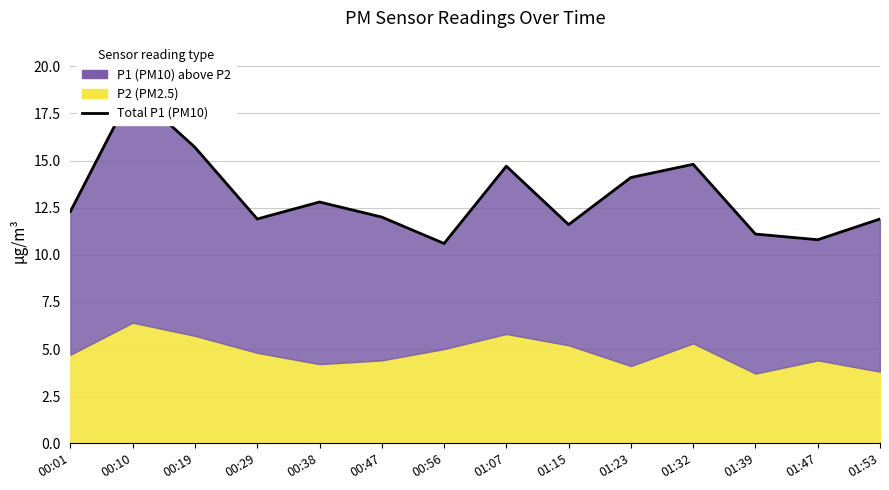

How many interior local peaks (higher than both neighbors) does the data have?

4